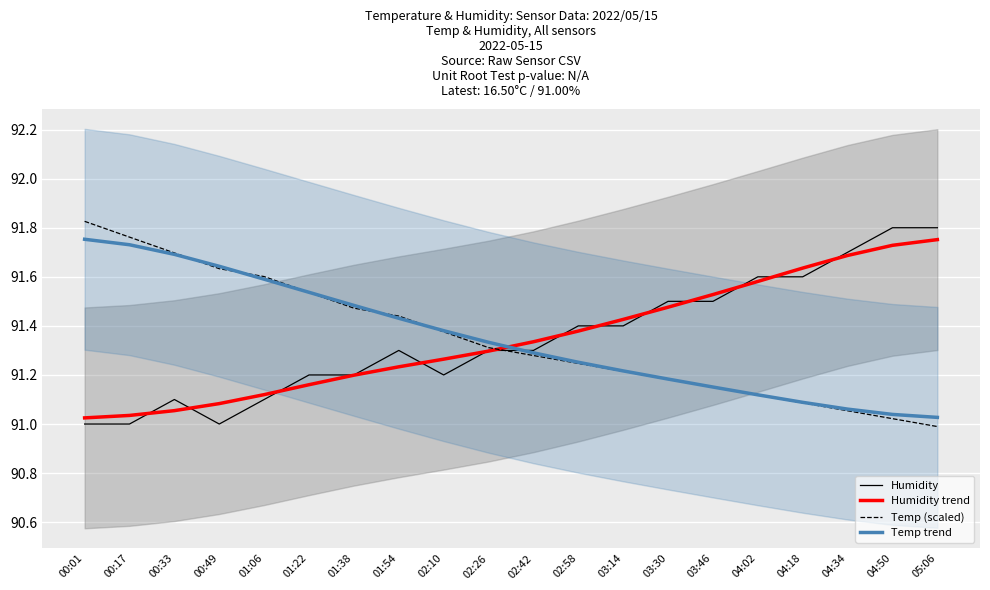

True or false: Temp trend has a value of 27.5 at 01:54.

False